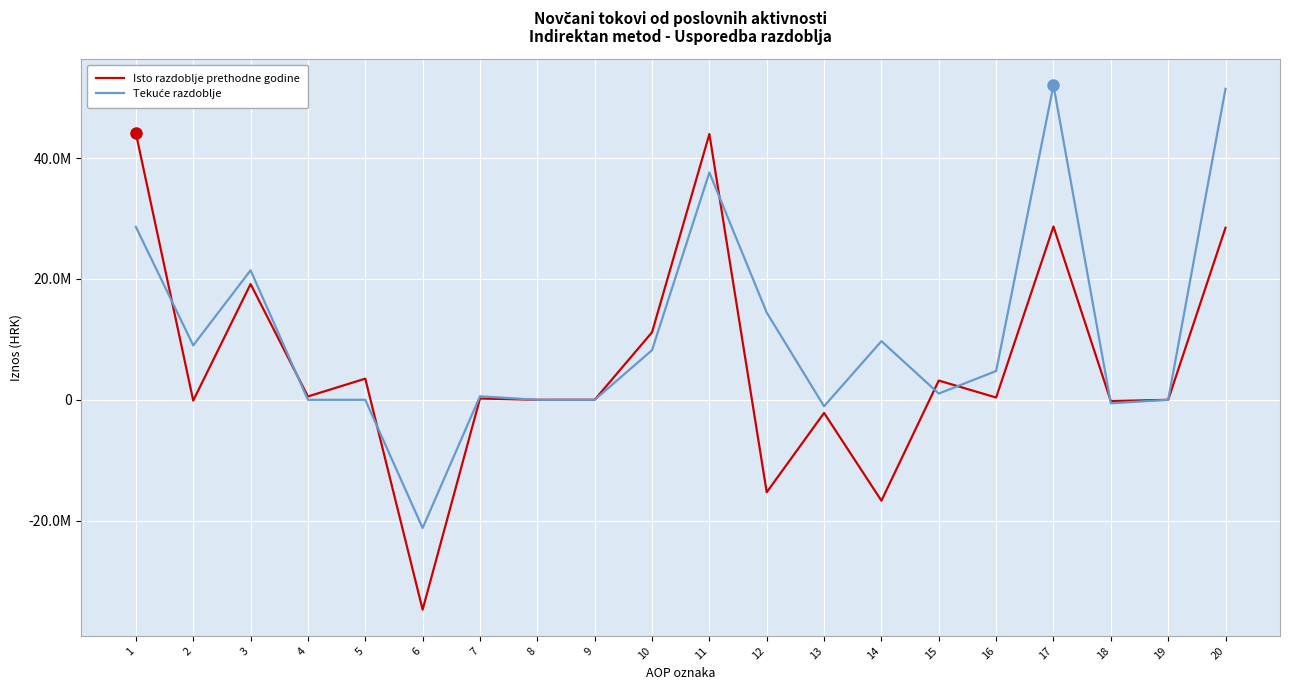

Does the chart have visible grid lines?

Yes